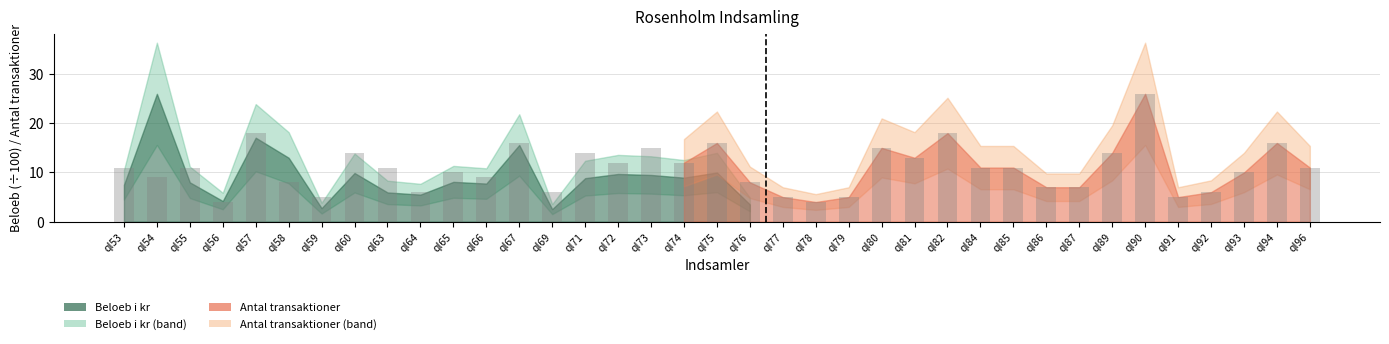

What is the value of the 29th bar from the left?

7